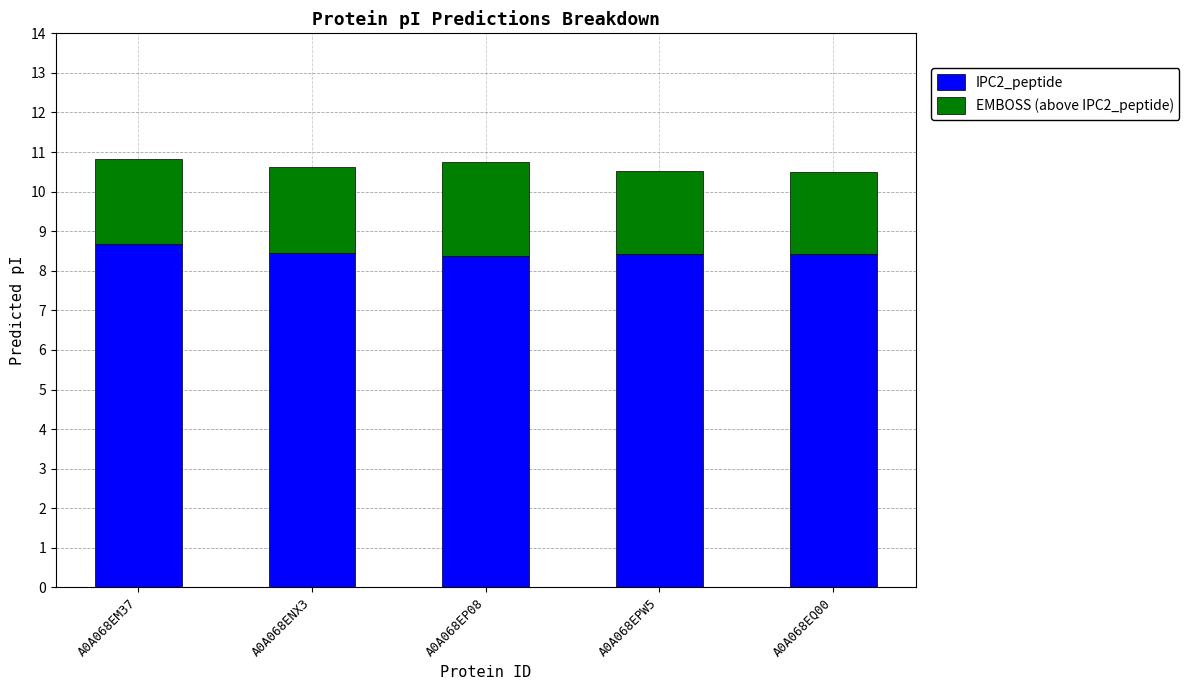

What is the total value across all series at A0A068EP08?

10.7